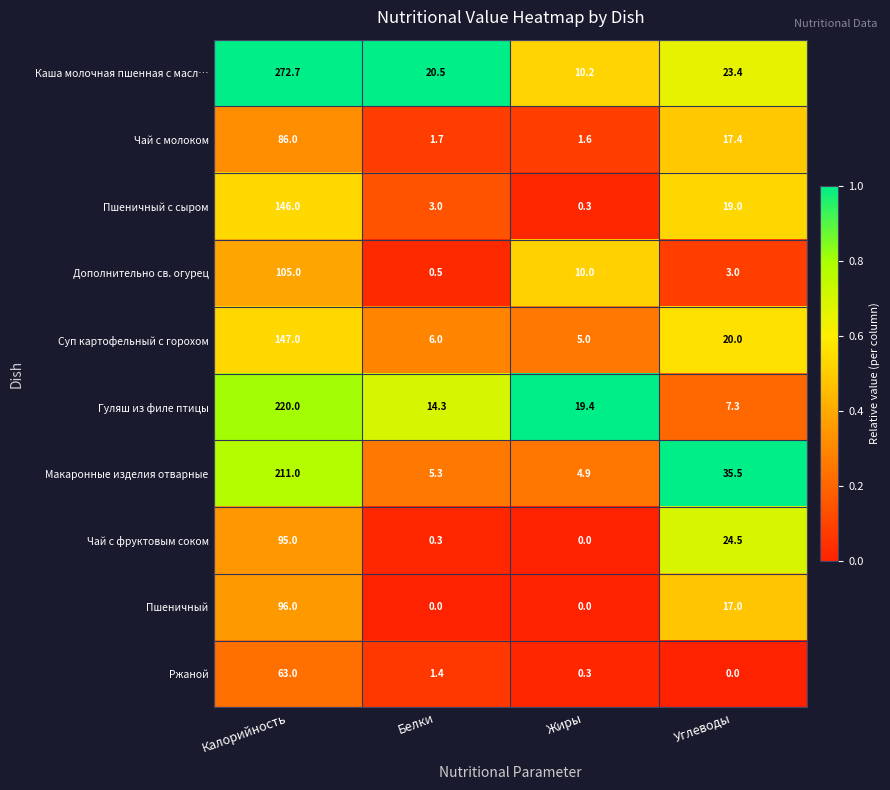

List the labels in order of Дополнительно св. огурец value, smallest first.

Белки, Углеводы, Жиры, Калорийность